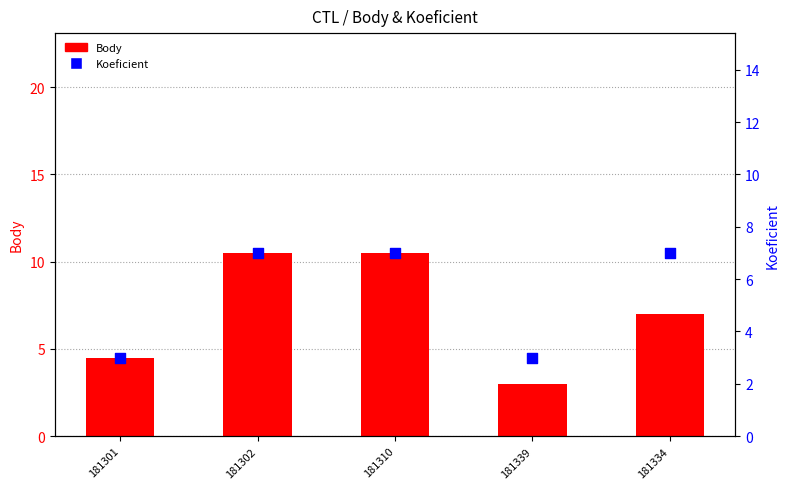

What is the total value across all series at 181302?

17.5